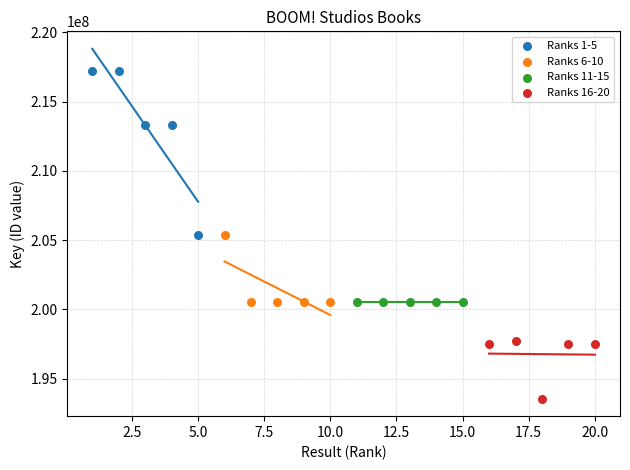

Which series has the widest spread of Y values?

Ranks 1-5